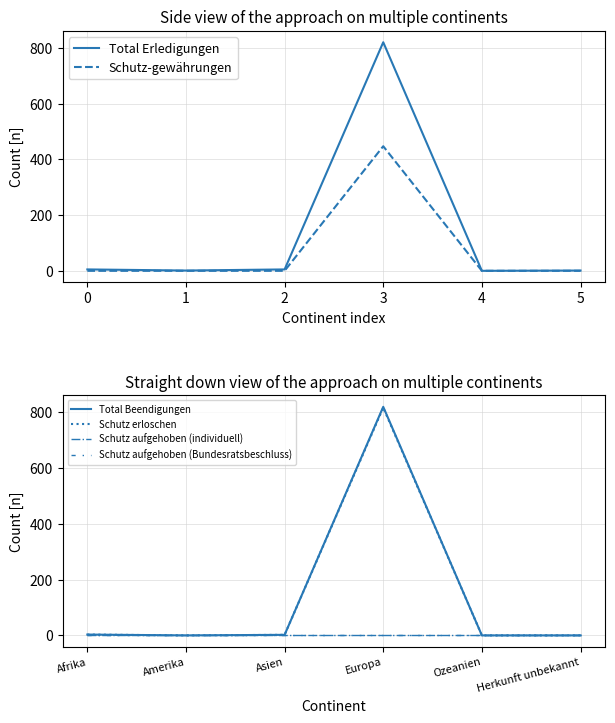

What is the highest value of the Schutz-gewährungen series?

447